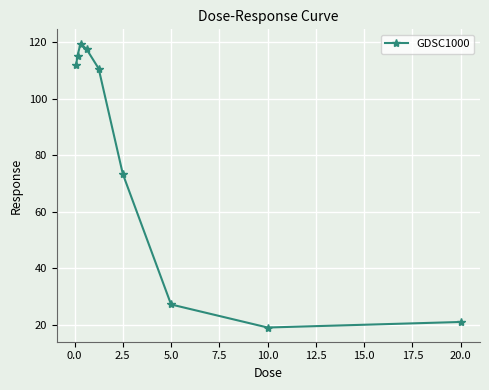

What is the difference between the maximum and minimum values?

100.3